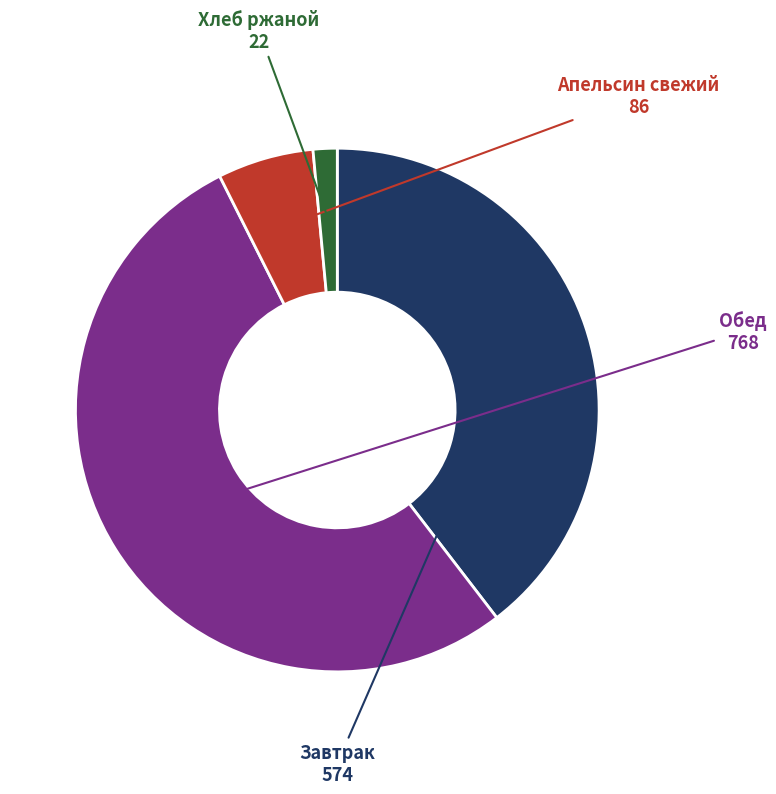

Does any single category account for the majority?

Yes